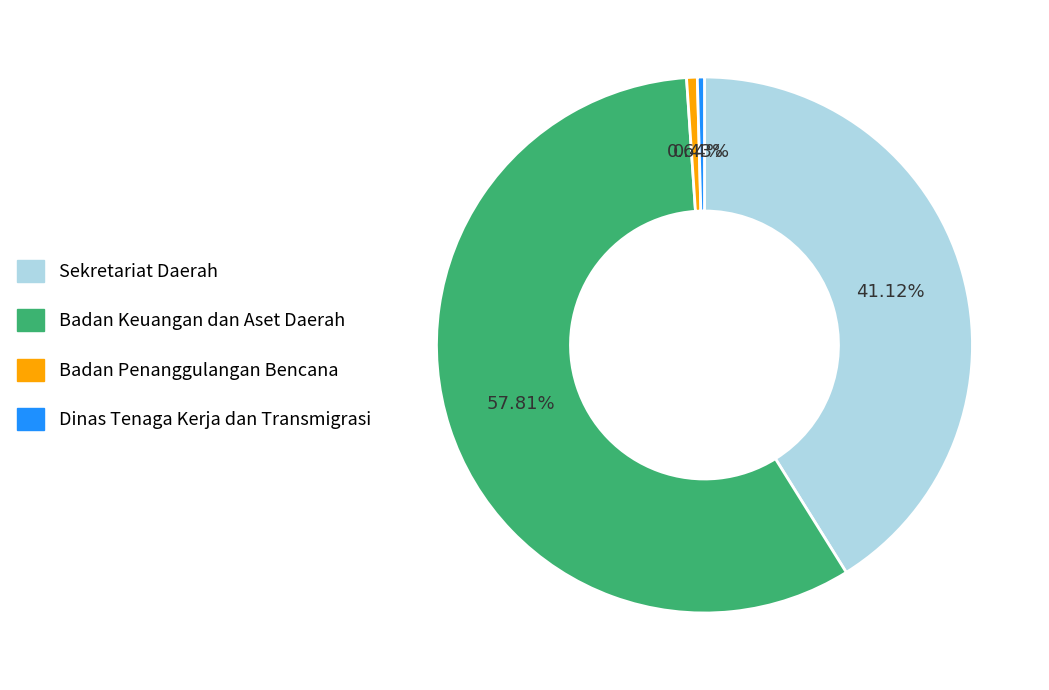

Is the sum of Dinas Tenaga Kerja dan Transmigrasi and Sekretariat Daerah greater than half?

No